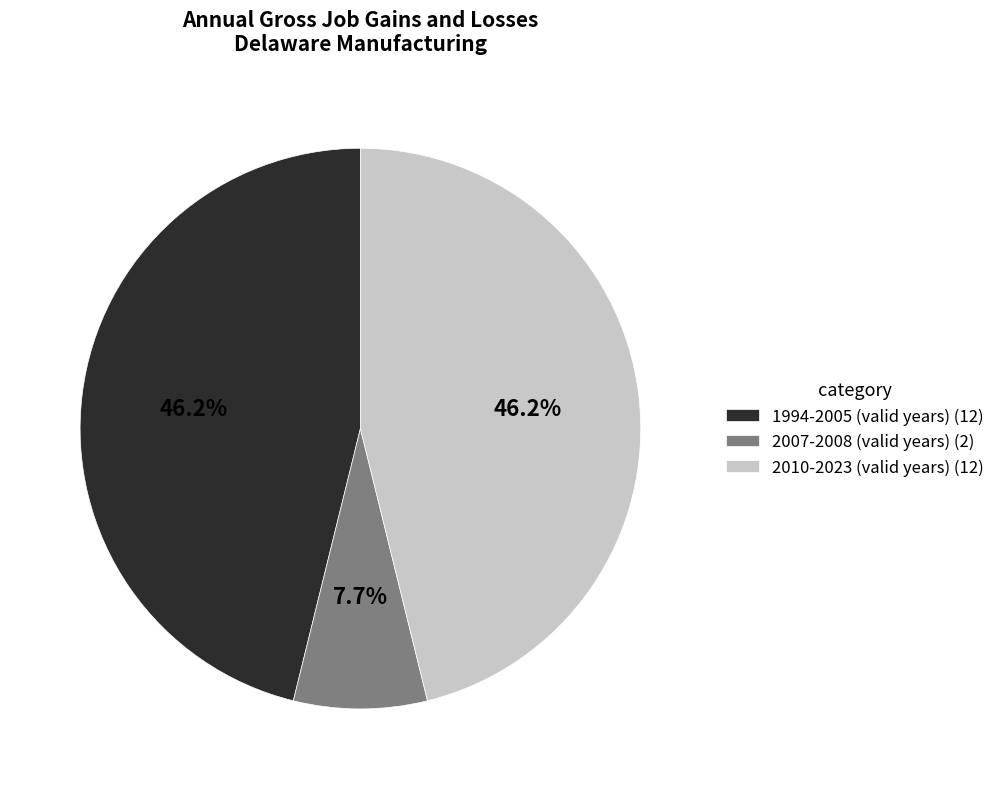

Between 2010-2023 (valid years) (12) and 2007-2008 (valid years) (2), which is larger?

2010-2023 (valid years) (12)